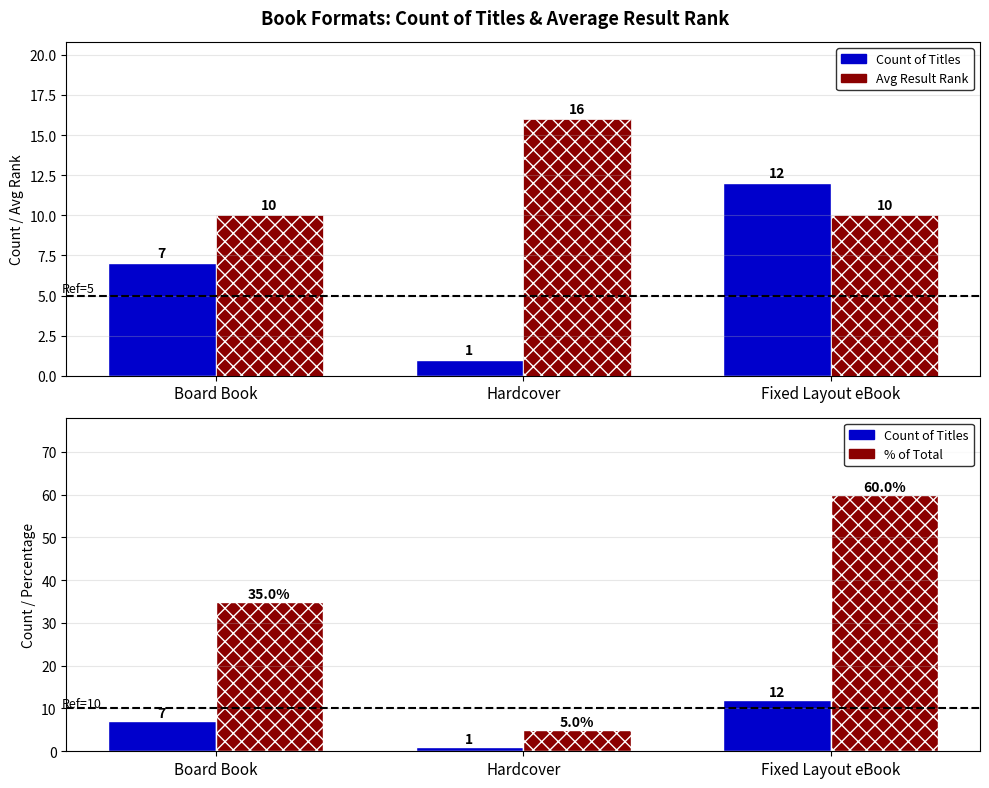

Is it true that % of Total equals 107 at Fixed Layout eBook?

False